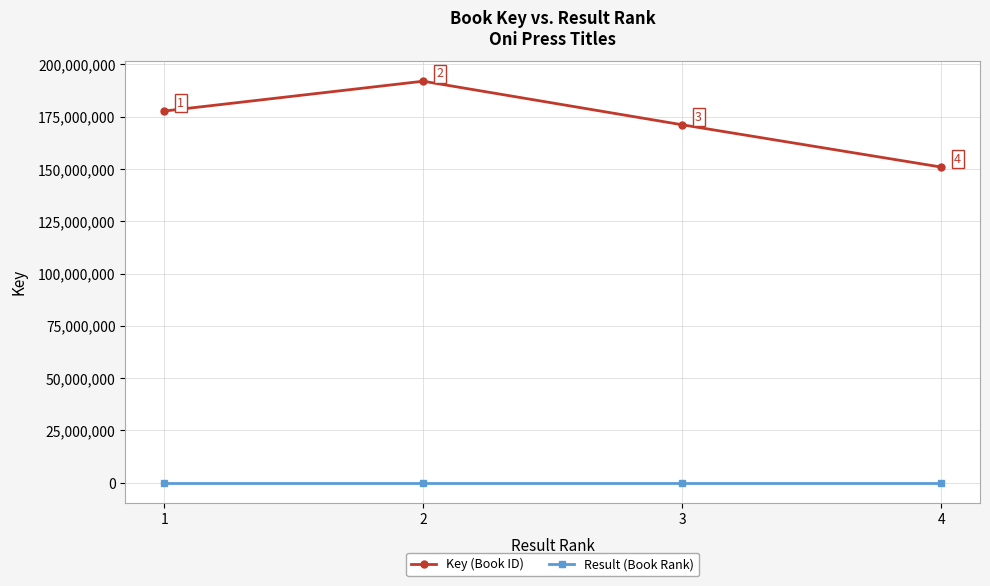

How many Key (Book ID) values are between 171137631 and 191967887?

3